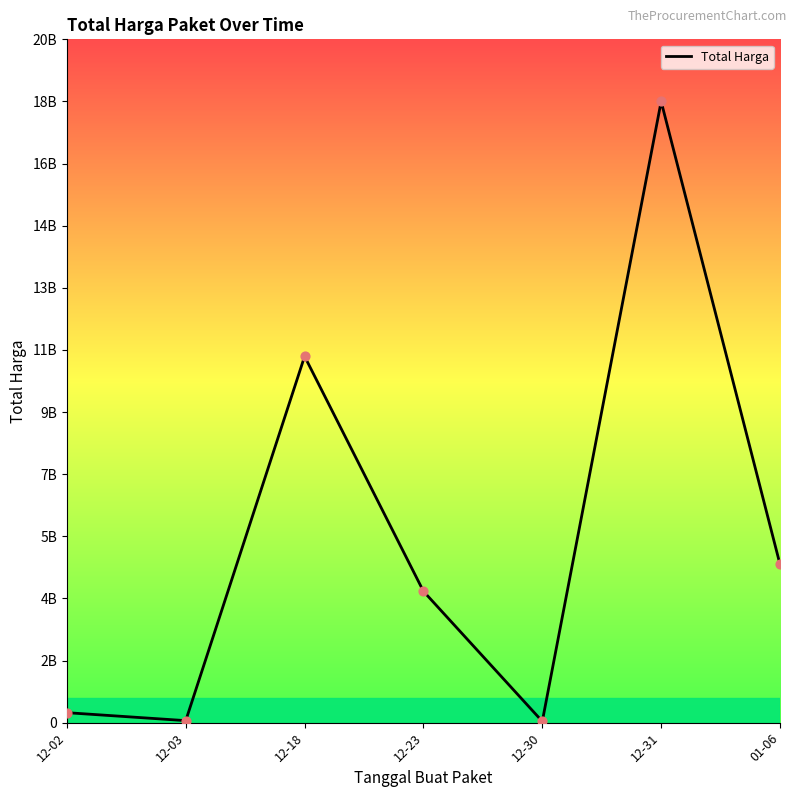

What is the change in value from 12-23 to 12-30?

-3790982000